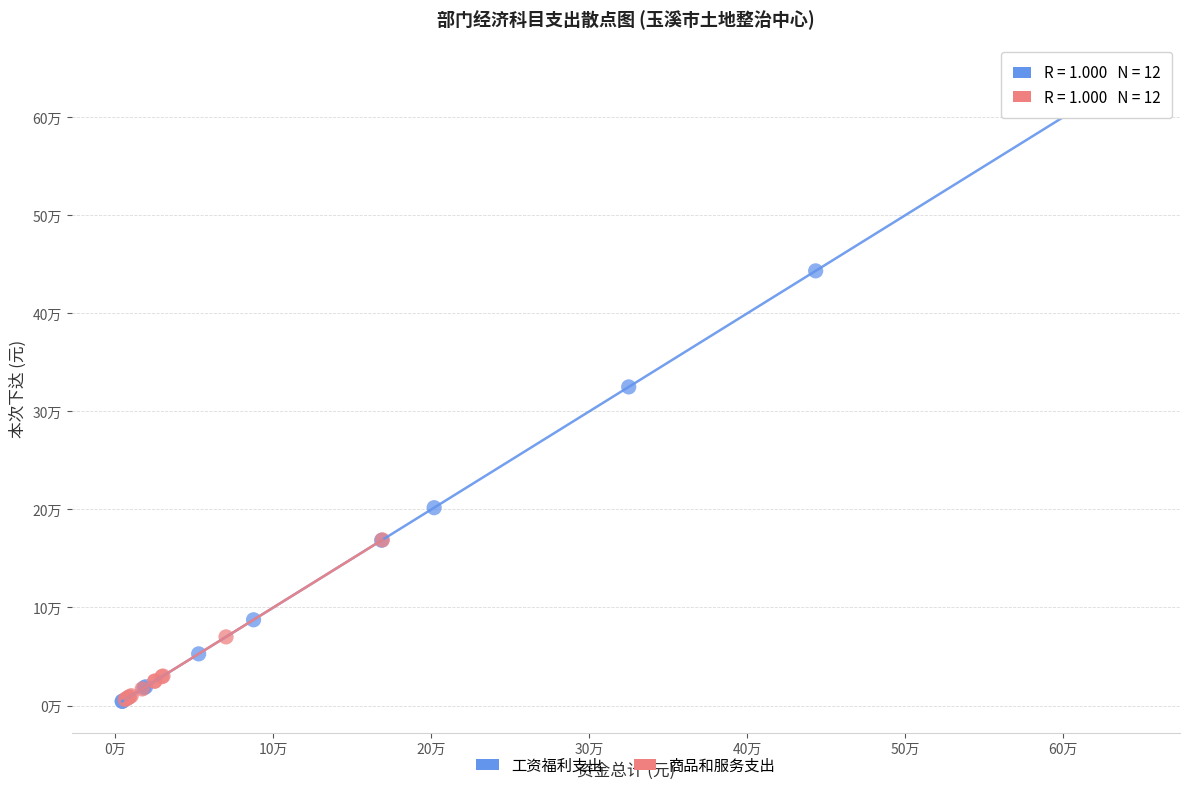

Which series has the largest Y range (max minus min)?

工资福利支出